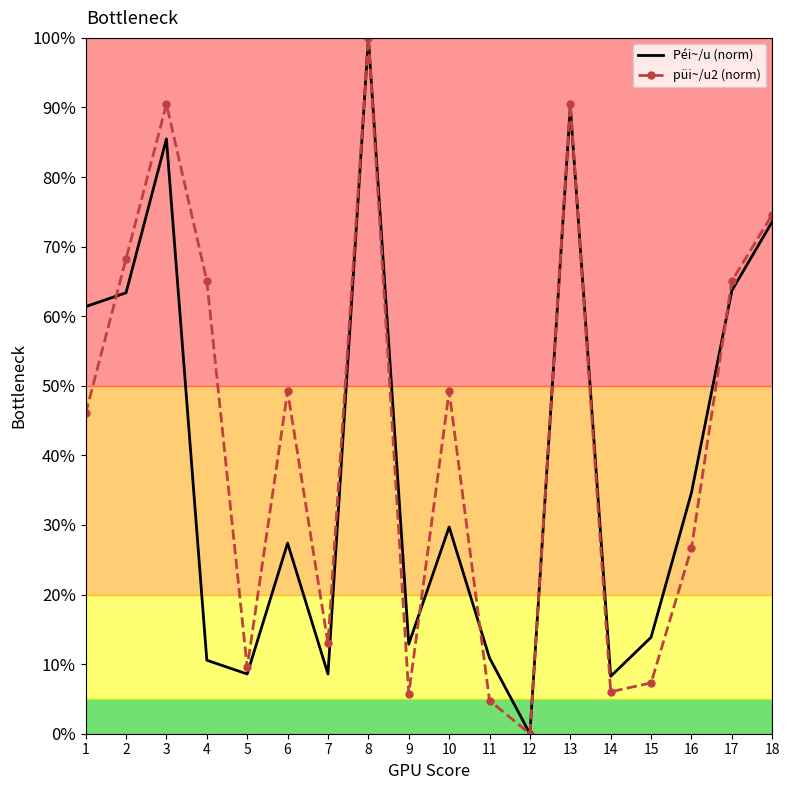

Which label corresponds to the largest value in the chart?

8